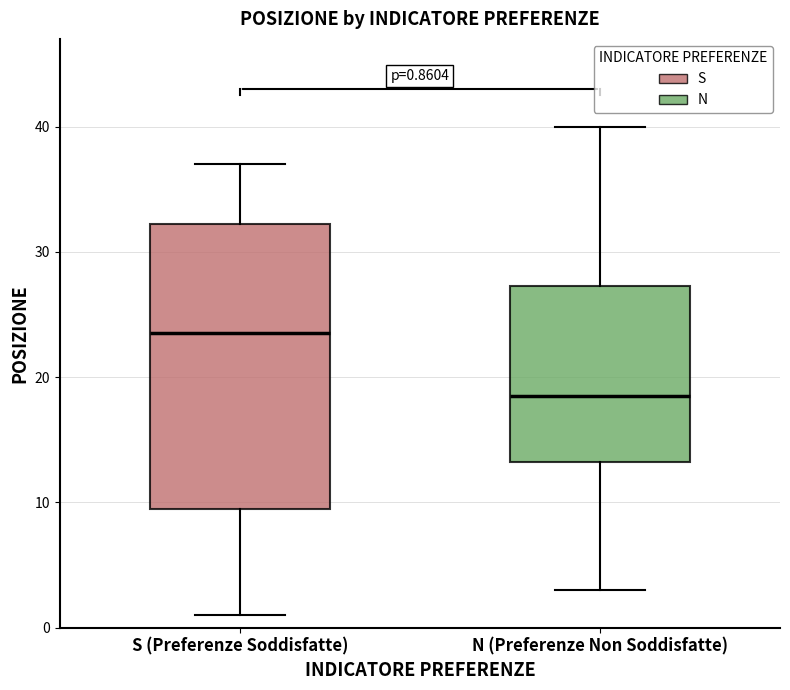

Which box has the highest median line?

S (Preferenze Soddisfatte)